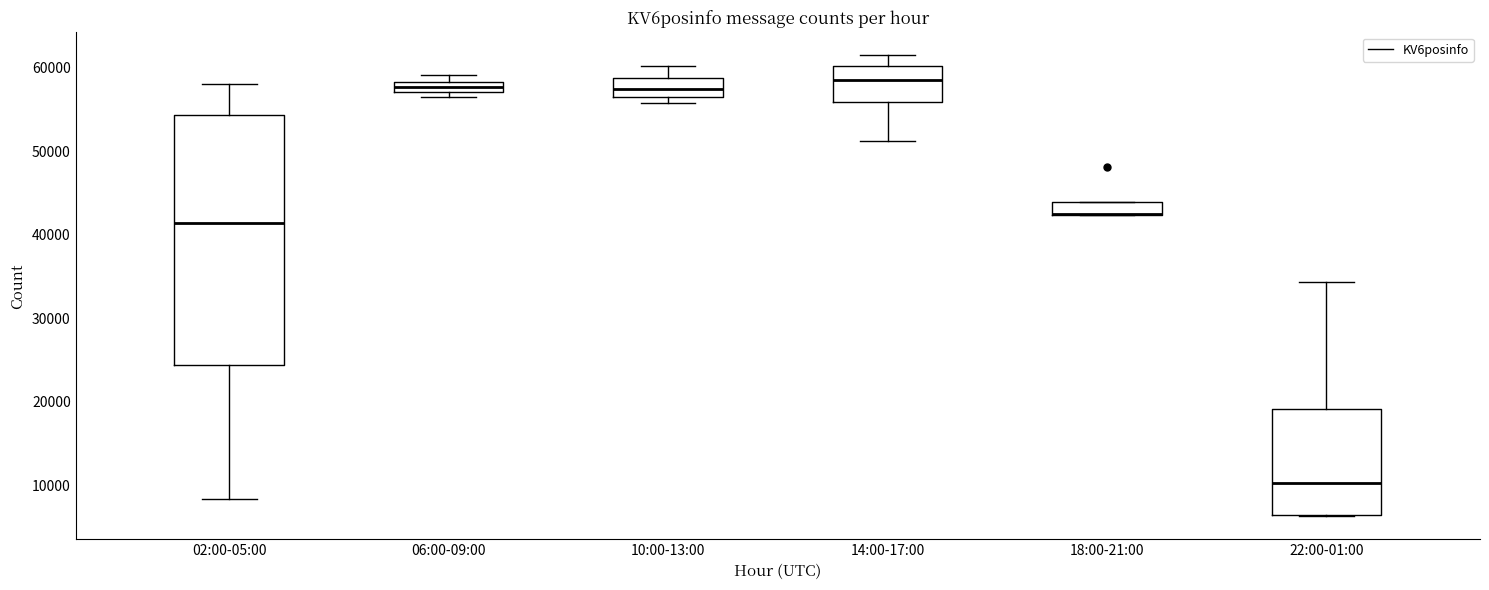

Comparing the boxes themselves (not the whiskers), which one is the tallest?

02:00-05:00